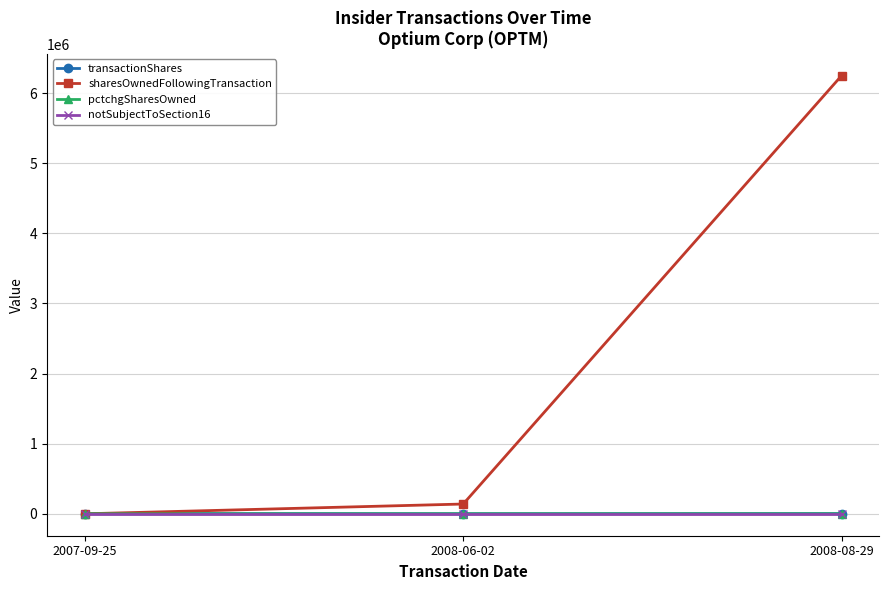

What is the sum of all sharesOwnedFollowingTransaction values?

6387868